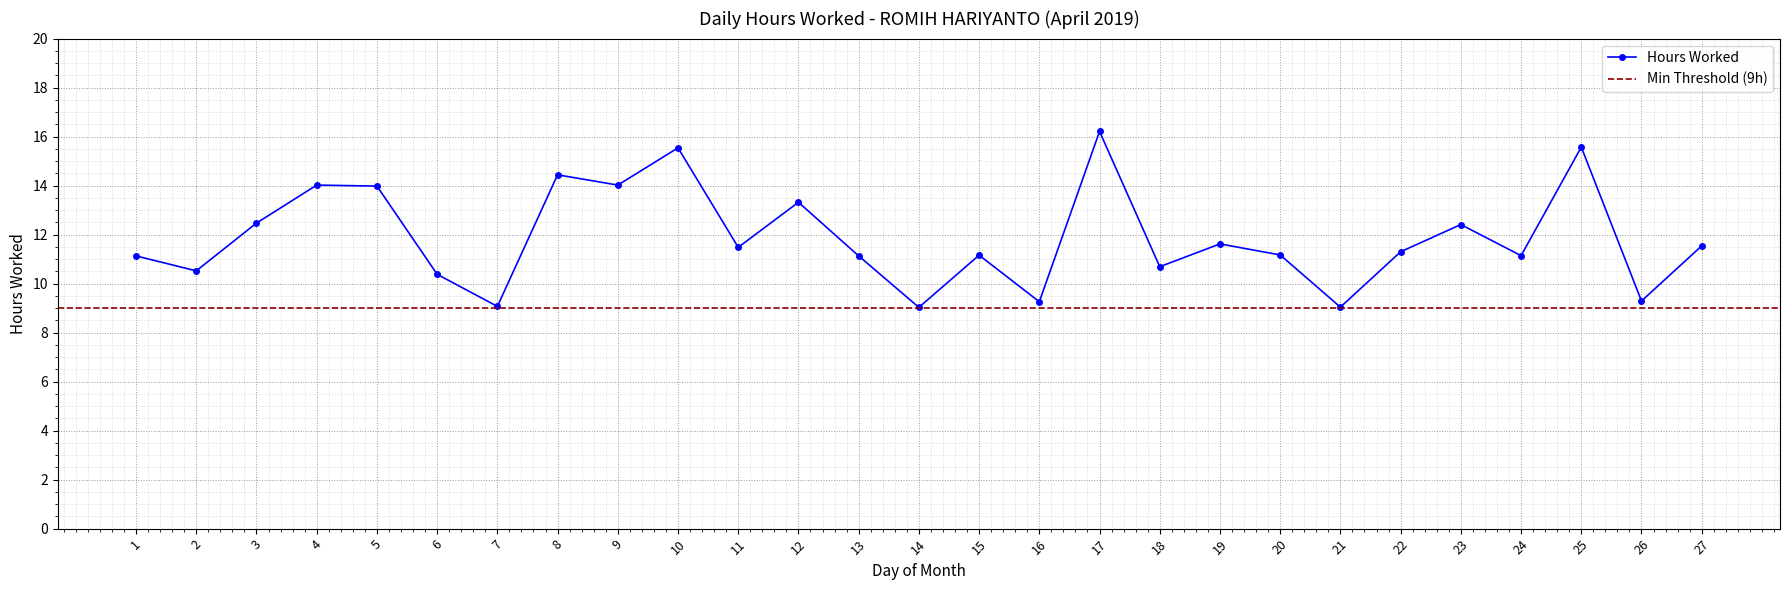

Reading left to right, transcribe all the data shown in this chart.

11.1	10.5	12.5	14.0	14.0	10.4	9.1	14.4	14.0	15.5	11.5	13.3	11.1	9.0	11.2	9.3	16.2	10.7	11.6	11.2	9.0	11.3	12.4	11.1	15.6	9.3	11.5